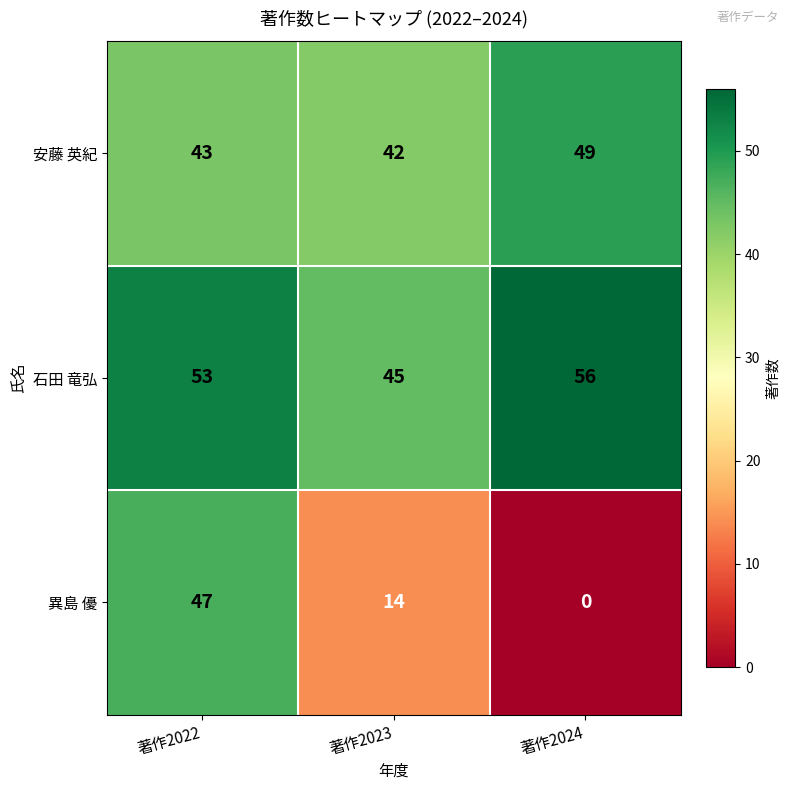

Where is 石田 竜弘 nearest to the value 50?

著作2022